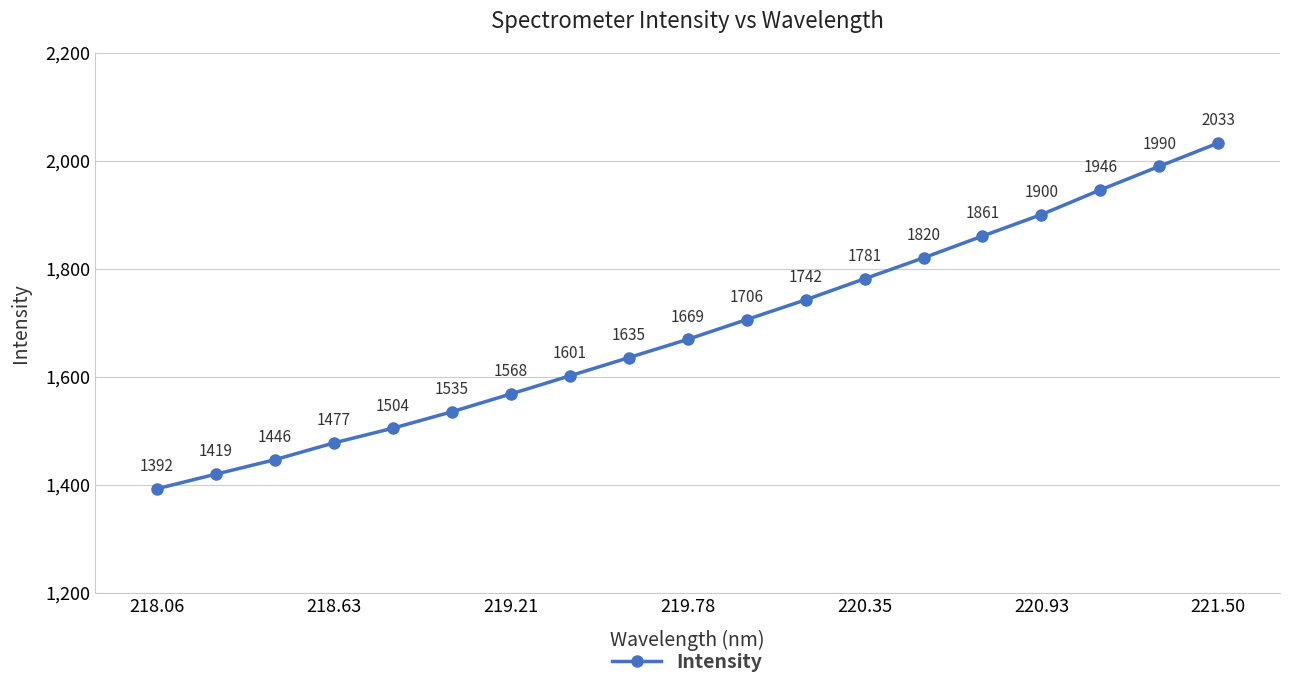

True or false: there are more than 0 points higher than both neighbors.

False